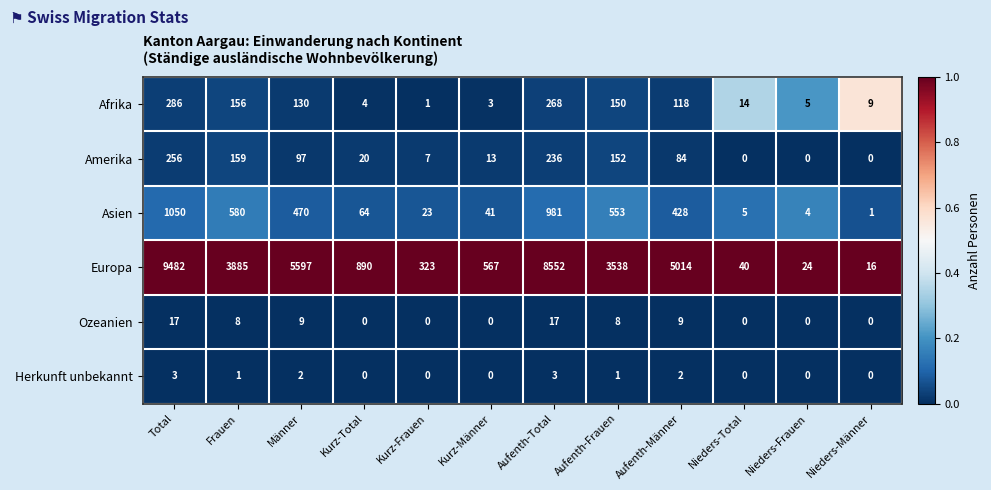

The Afrika series shows 5 at Kurz-Männer. True or false?

False